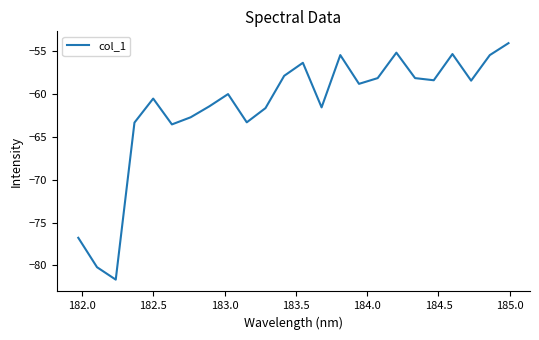

How many interior local valleys (lower than both neighbors) does the data have?

7